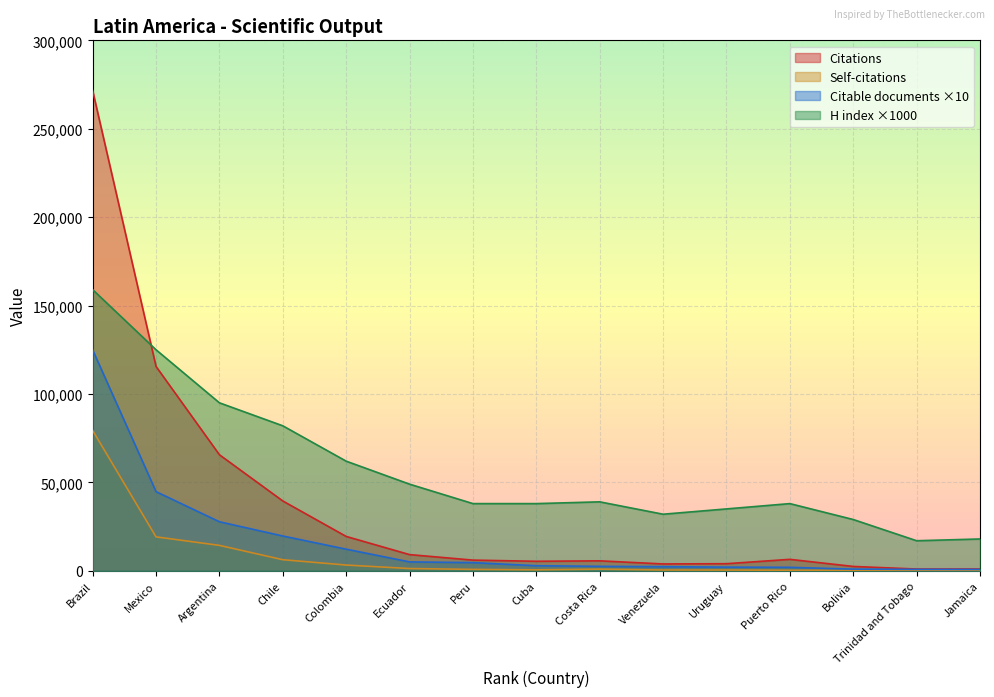

Reading left to right, extract all data points from this chart.

Citations: Brazil=271569	Mexico=115564	Argentina=65628	Chile=39497	Colombia=19437	Ecuador=9159	Peru=6042	Cuba=5385	Costa Rica=5634	Venezuela=3875	Uruguay=4013	Puerto Rico=6478	Bolivia=2464	Trinidad and Tobago=1001	Jamaica=1020
Self-citations: Brazil=79378	Mexico=19181	Argentina=14373	Chile=6270	Colombia=3256	Ecuador=1284	Peru=801	Cuba=549	Costa Rica=930	Venezuela=452	Uruguay=431	Puerto Rico=286	Bolivia=220	Trinidad and Tobago=89	Jamaica=141
Citable documents: Brazil=124920	Mexico=44770	Argentina=27740	Chile=19680	Colombia=12240	Ecuador=5040	Peru=4630	Cuba=2880	Costa Rica=2520	Venezuela=2350	Uruguay=2080	Puerto Rico=1970	Bolivia=940	Trinidad and Tobago=800	Jamaica=760
H index: Brazil=159000	Mexico=125000	Argentina=95000	Chile=82000	Colombia=62000	Ecuador=49000	Peru=38000	Cuba=38000	Costa Rica=39000	Venezuela=32000	Uruguay=35000	Puerto Rico=38000	Bolivia=29000	Trinidad and Tobago=17000	Jamaica=18000